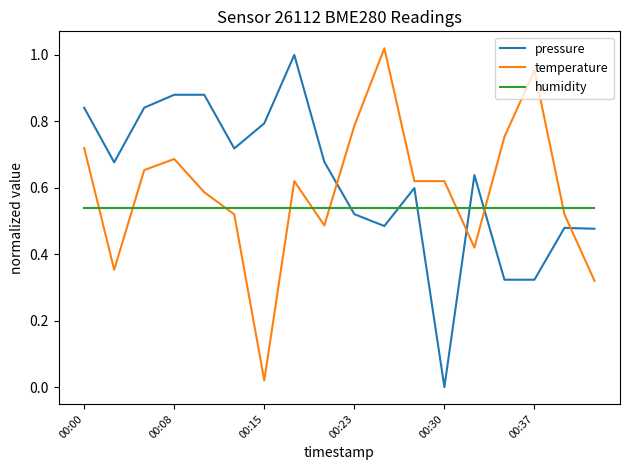

How many pressure values are between 0 and 1?

18